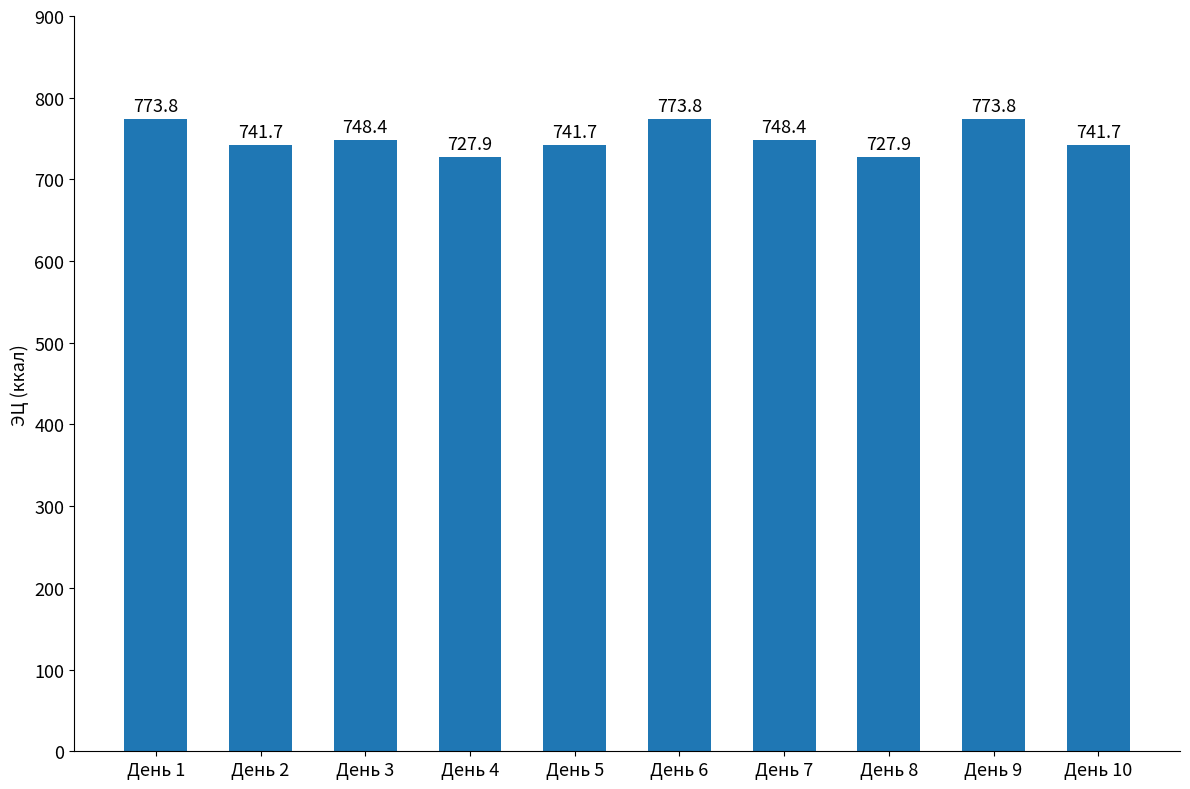

Reading right to left, extract all data points from this chart.

741.7	773.8	727.9	748.4	773.8	741.7	727.9	748.4	741.7	773.8